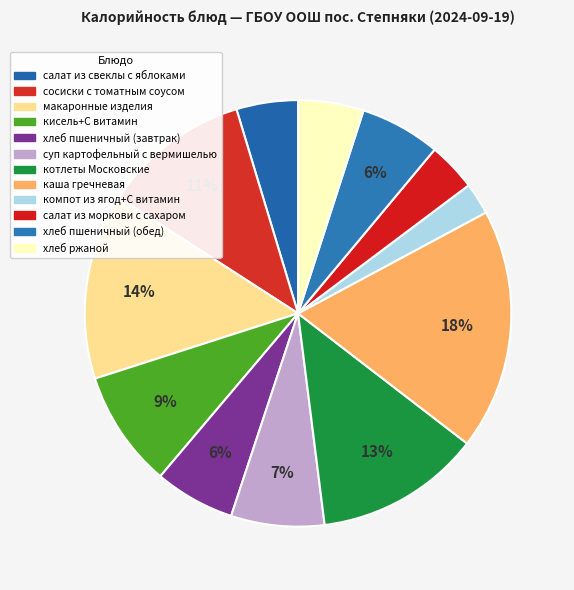

Count the number of slices in the pie.

12